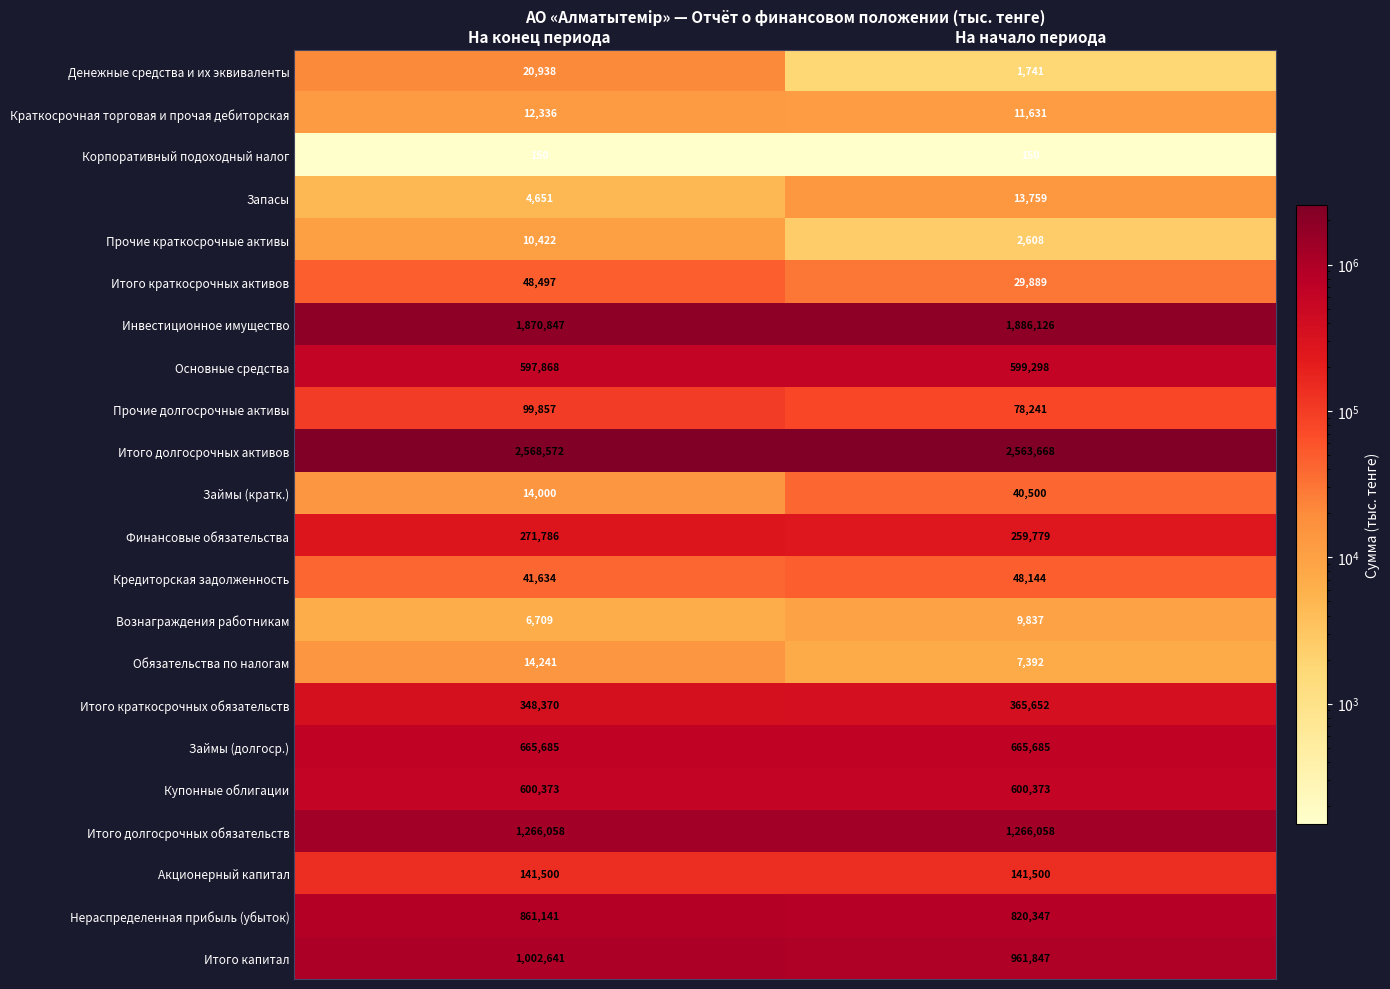

What is the difference between the Итого долгосрочных активов values at На начало периода and На конец периода?

4904